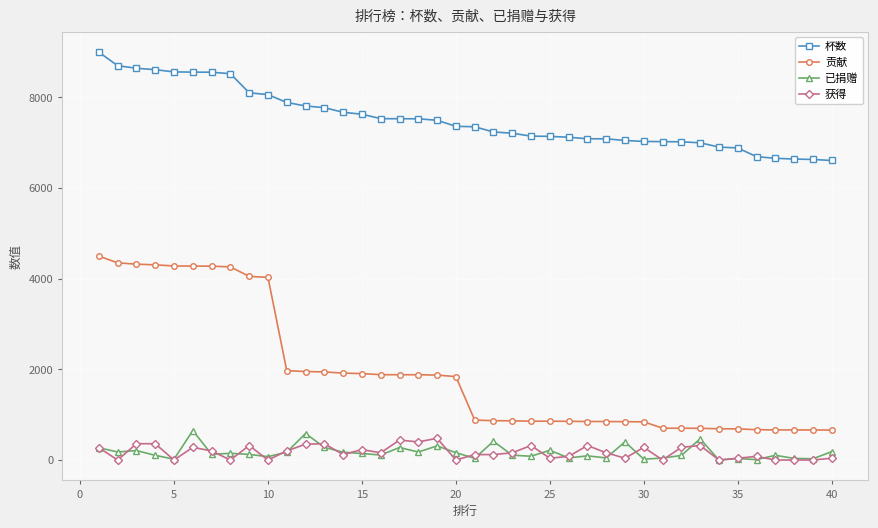

What is the minimum value for 贡献?

661